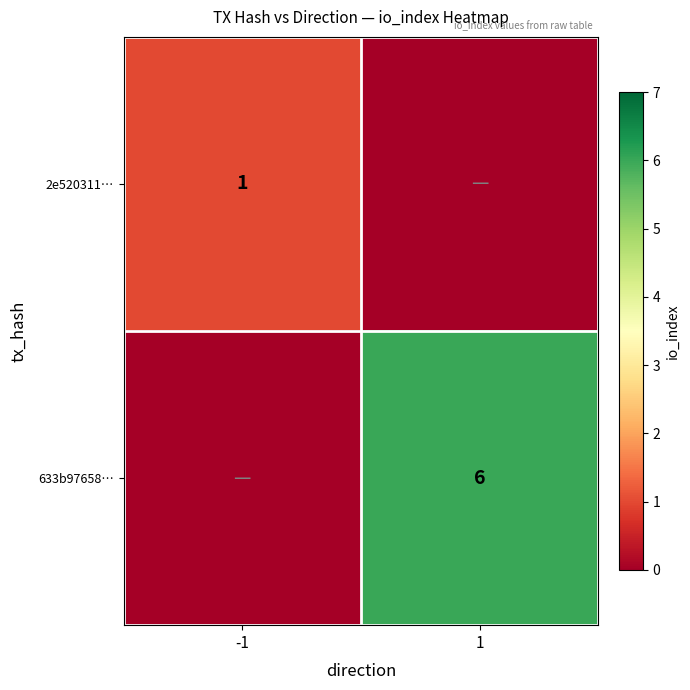

Is the value of 633b97658… at 1 greater than the value of 2e520311… at -1?

Yes